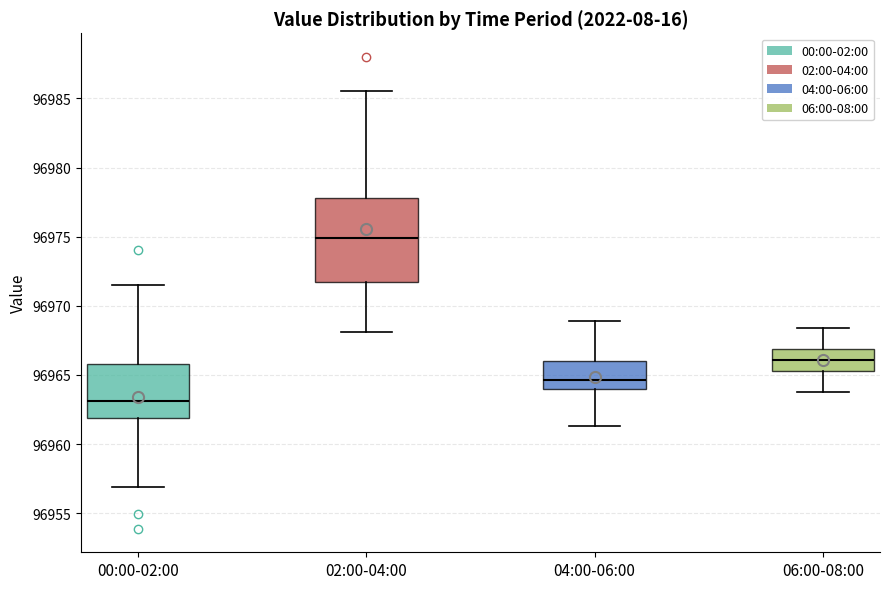

Reading left to right, read every box against the y-axis: the position of its median line, the range the box covers, and the ends of its whiskers. The values are not printed on the chart, so give them approximately, as read against the axis.

00:00-02:00: median 96963.0, box 96962.0 to 96966.0, whiskers 96957.0 to 96971.5
02:00-04:00: median 96975.0, box 96972.0 to 96978.0, whiskers 96968.0 to 96985.5
04:00-06:00: median 96964.5, box 96964.0 to 96966.0, whiskers 96961.5 to 96969.0
06:00-08:00: median 96966.0, box 96965.5 to 96967.0, whiskers 96964.0 to 96968.5